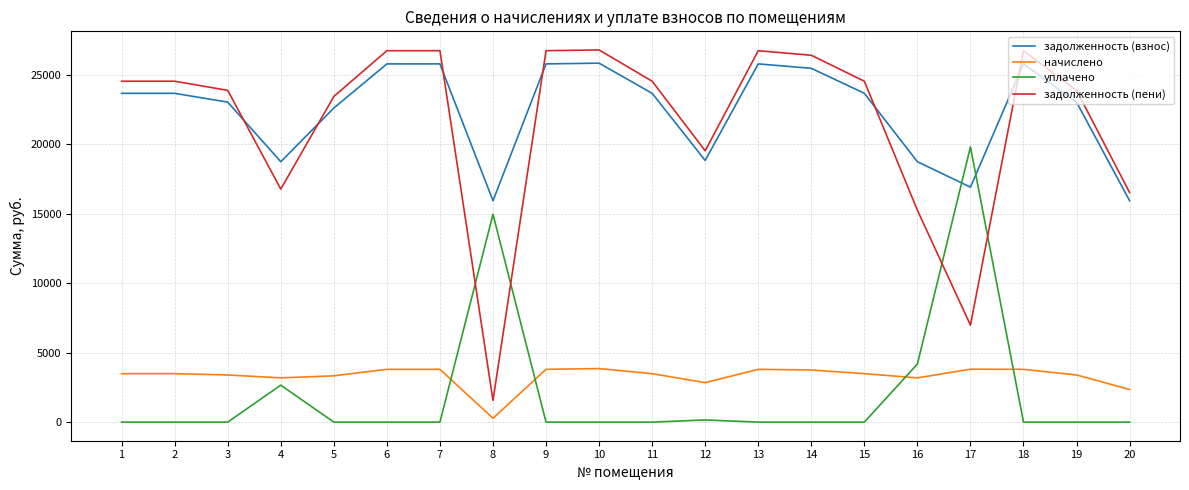

True or false: начислено has more than 0 points higher than both neighbors.

True